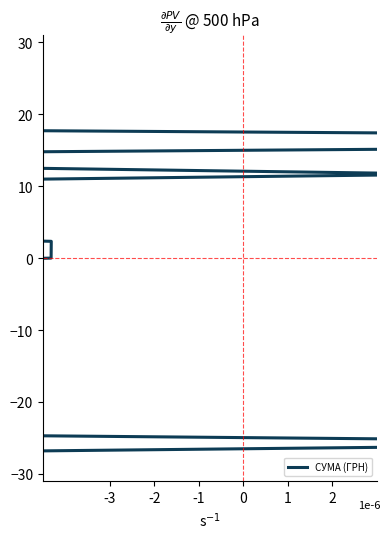

What is the difference between the maximum and minimum values?

56.0